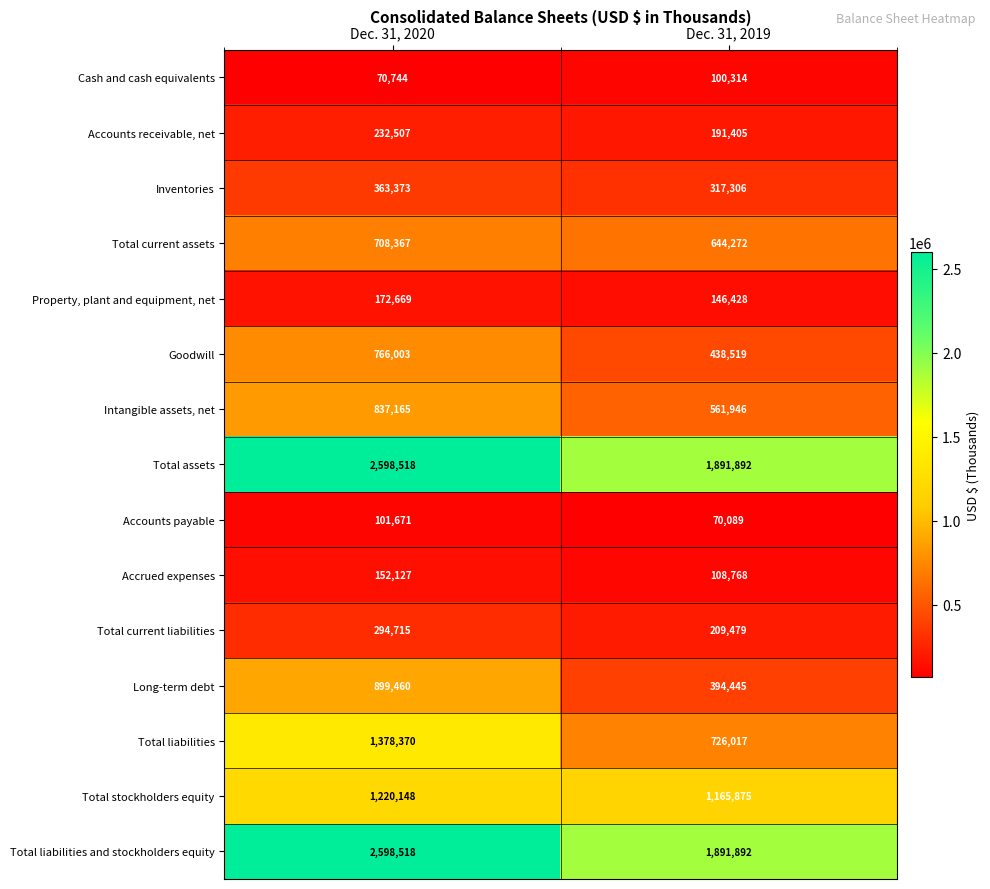

What is the approximate value of Long-term debt at Dec. 31, 2020, to the nearest 50?

899450